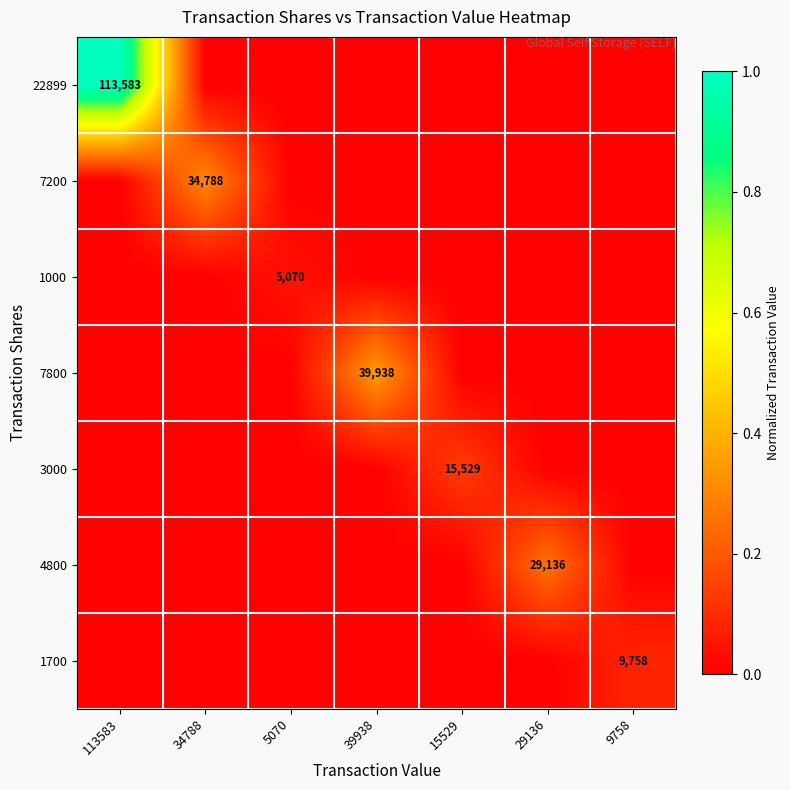

Is it true that 1700 equals 2420 at 9758?

False